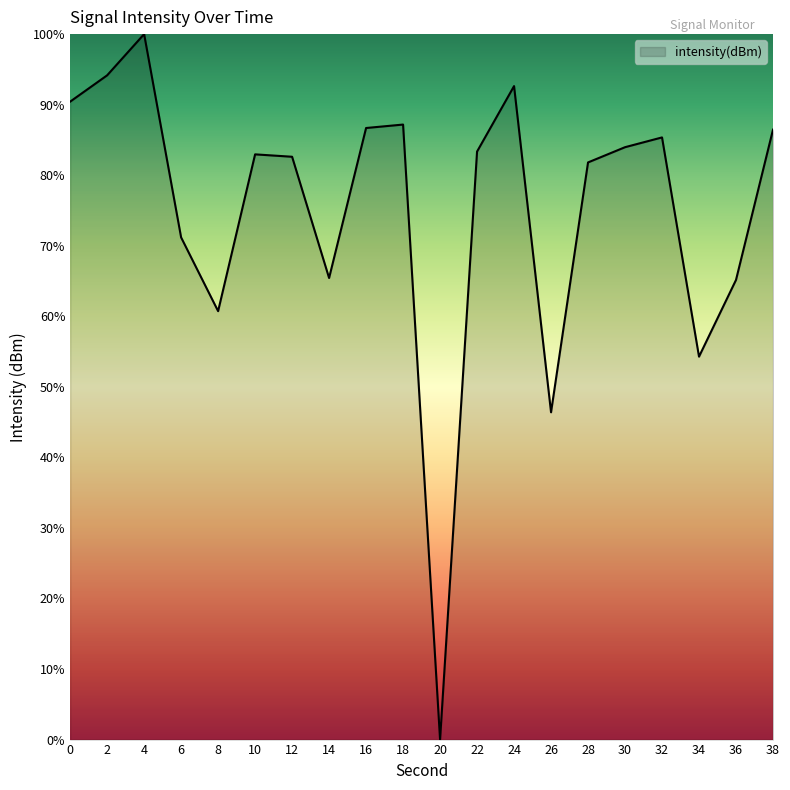

True or false: the data has more than 1 interior local peaks.

True